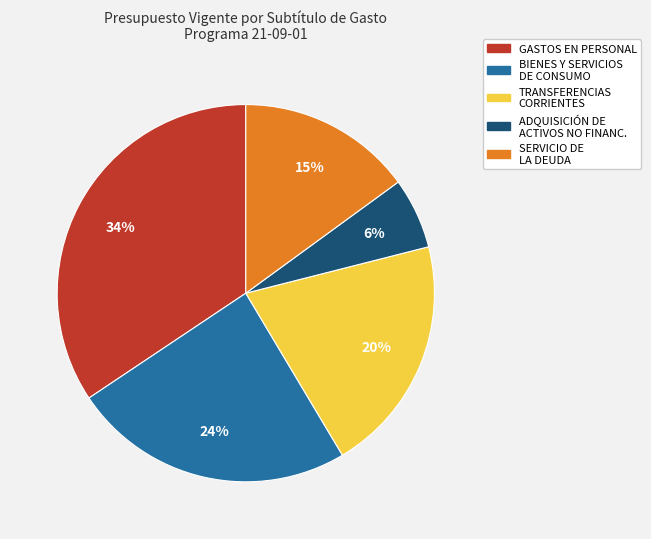

To the nearest percent, what is the difference between the largest and smallest slice percentages?

28%